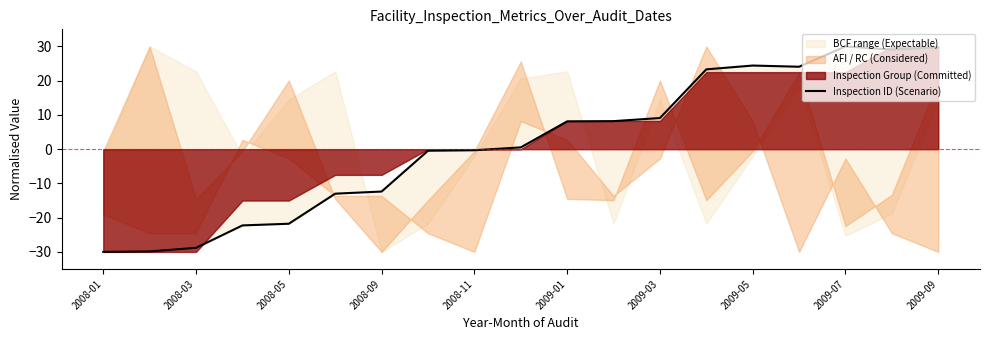

How many lines are shown in the chart?

1